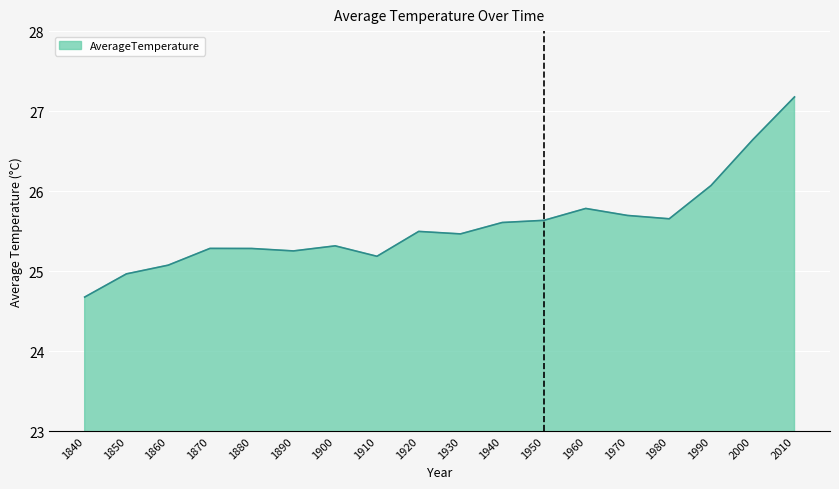

At which label does the data first exceed 25?

1860